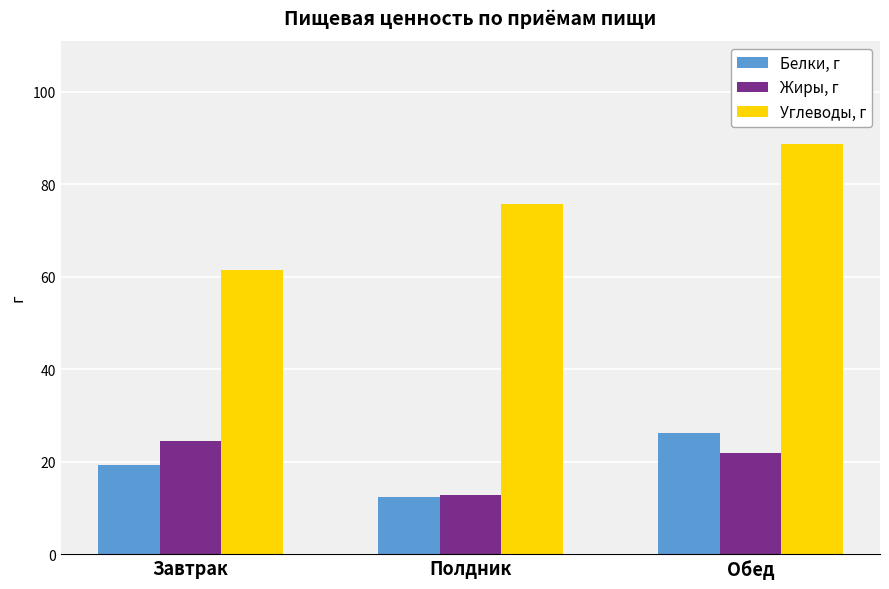

How many series are shown in this chart?

3